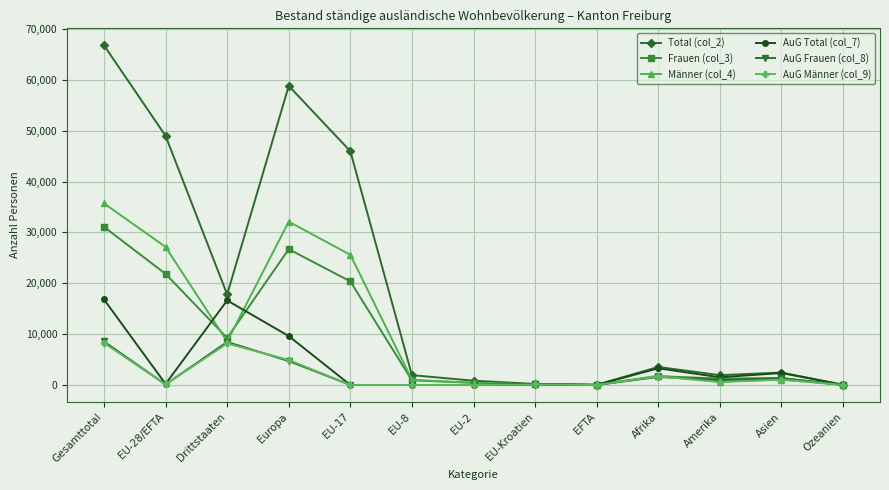

Which category has the highest value in the Frauen (col_3) series?

Gesamttotal